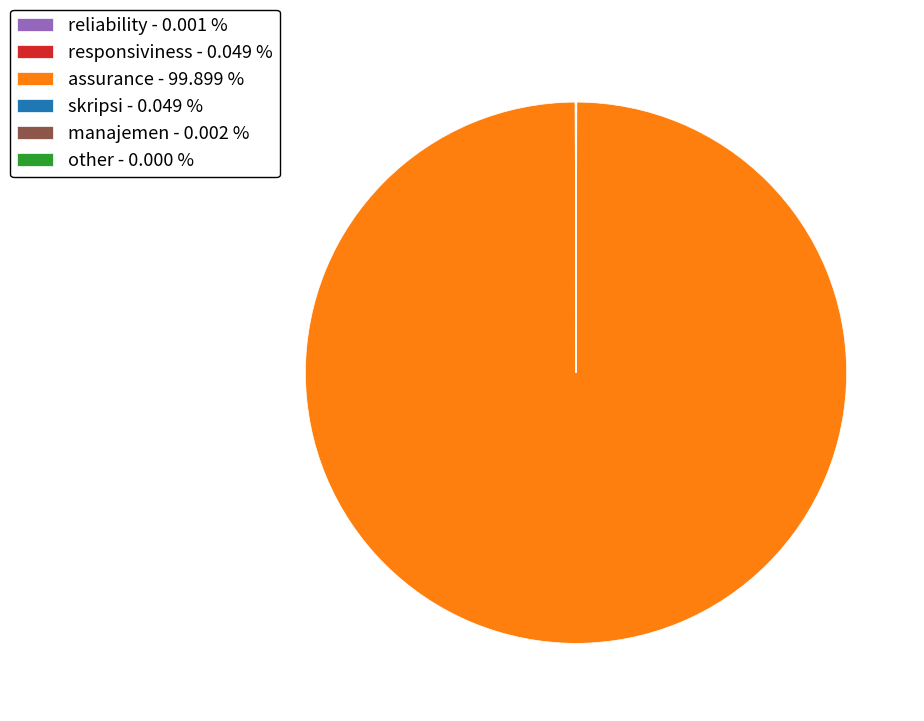

Does any single category account for the majority?

Yes